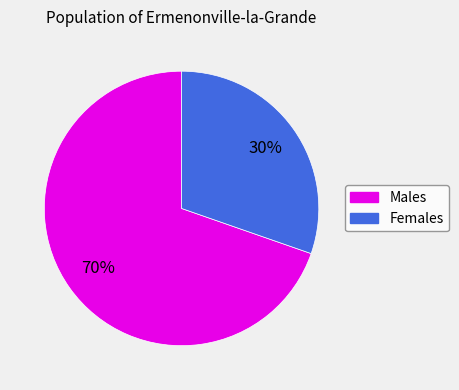

To the nearest percent, what is the average slice percentage?

50%